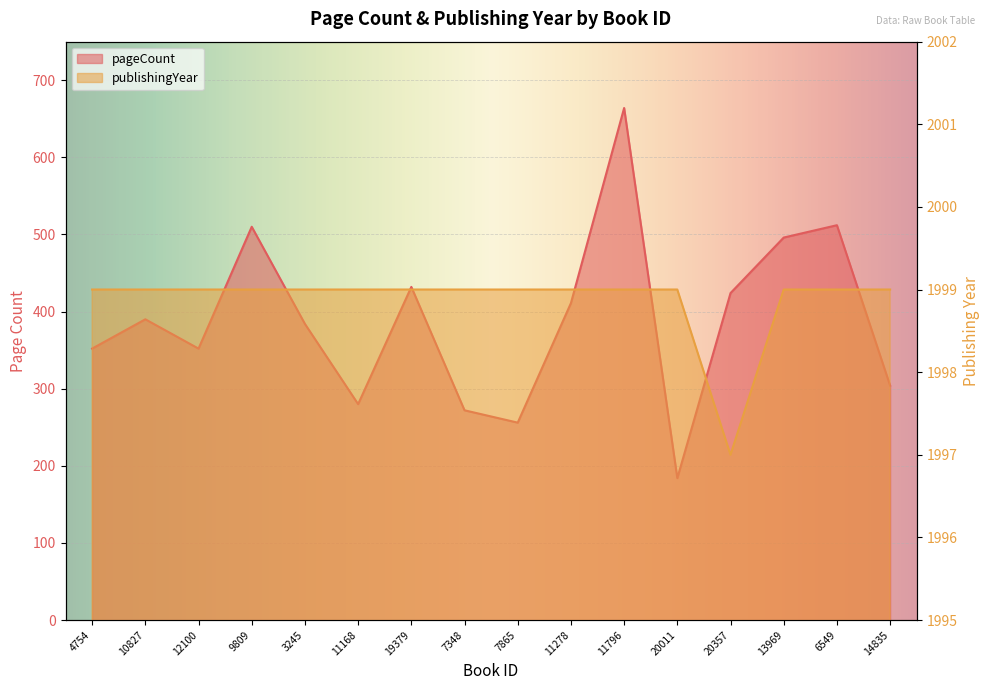

What is the value of the publishingYear point at the 8th from the left?

1999